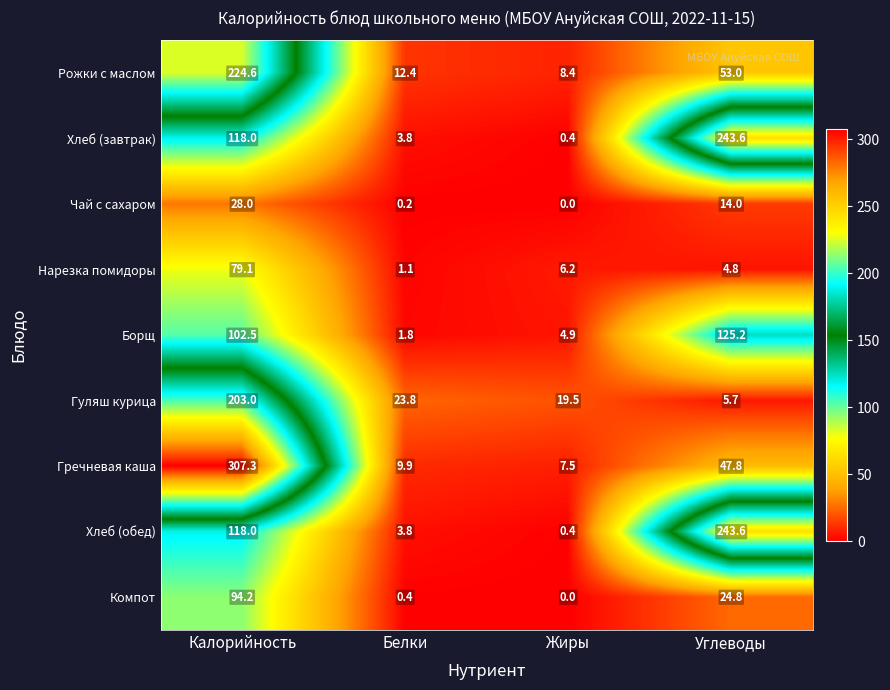

Read the Гречневая каша value at Жиры.

7.5